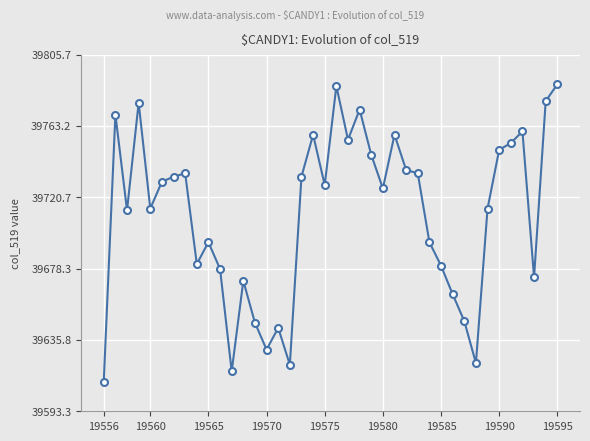

What is the greatest value displayed?

39788